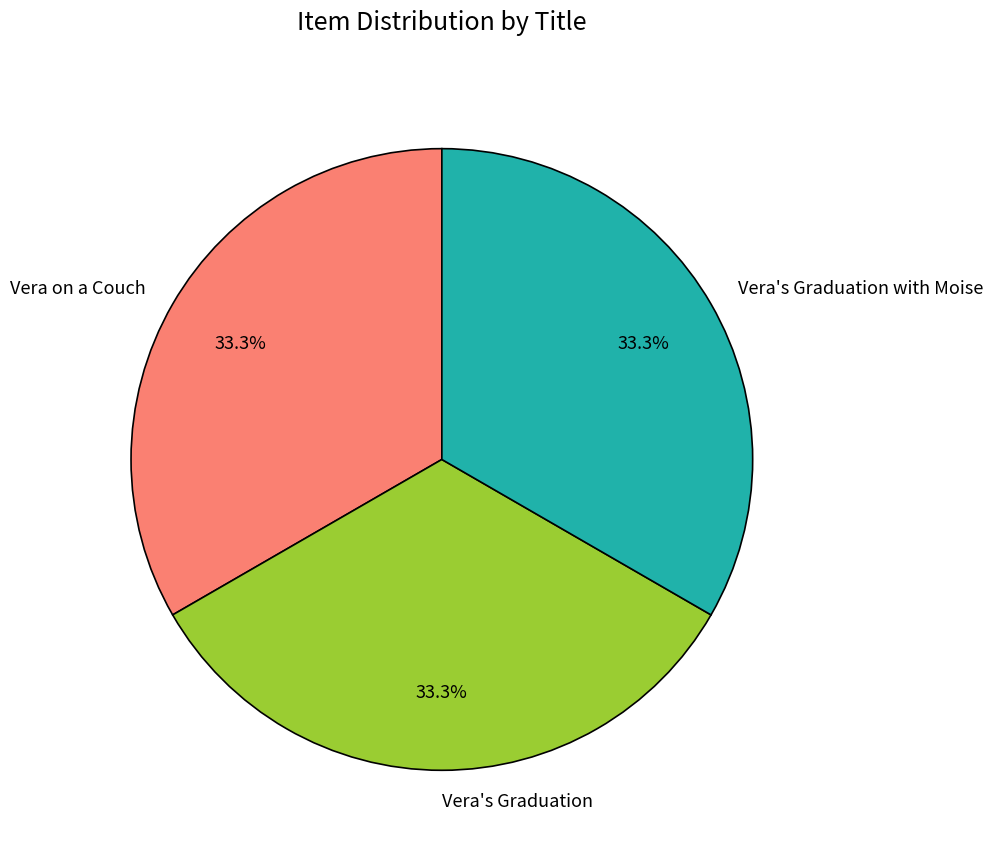

How many segments does this pie chart have?

3